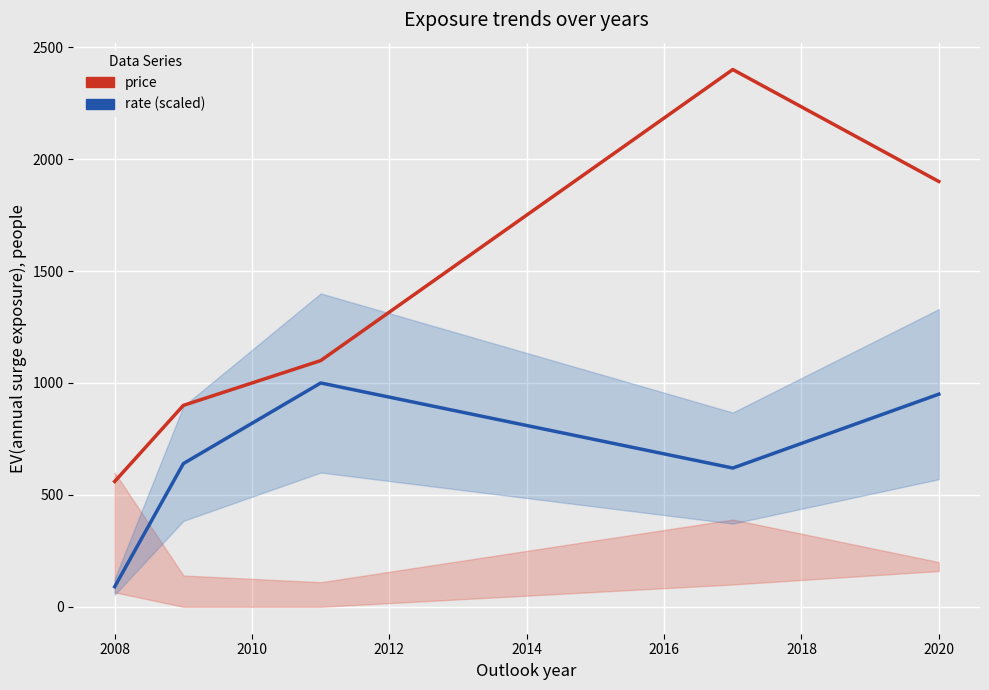

How many data points does each series have?

5